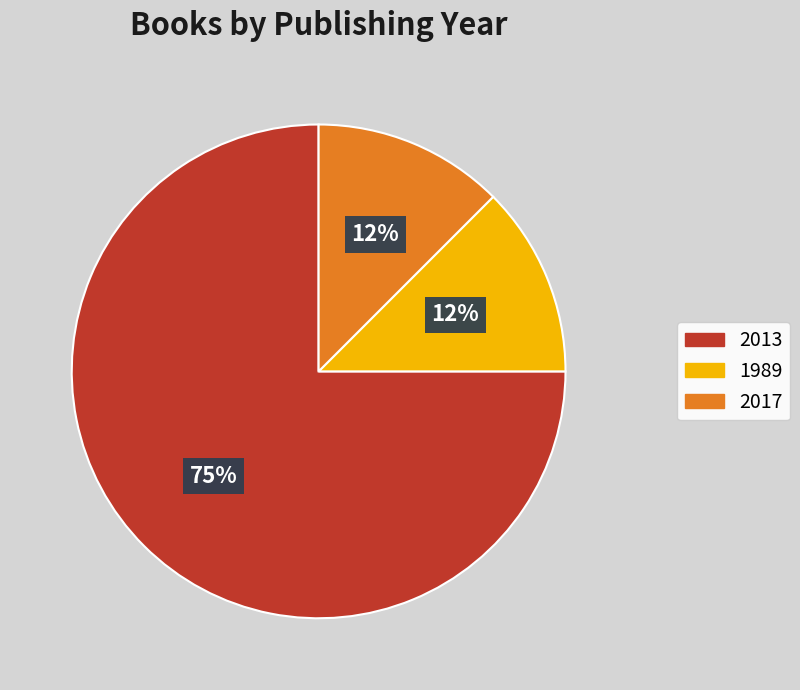

Do 2013 and 1989 together represent more than half of the pie?

Yes